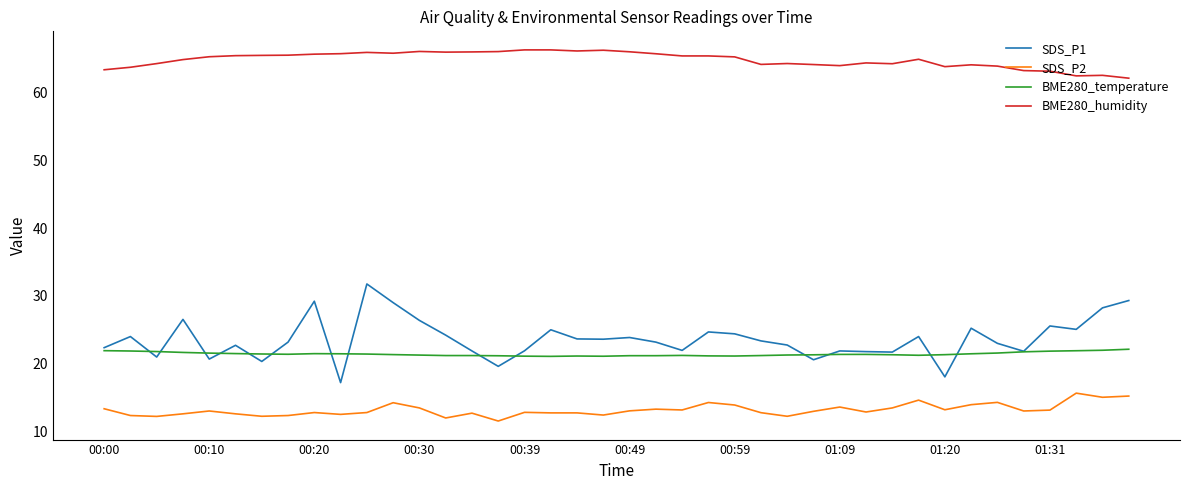

What is the minimum value shown in the chart?

11.6